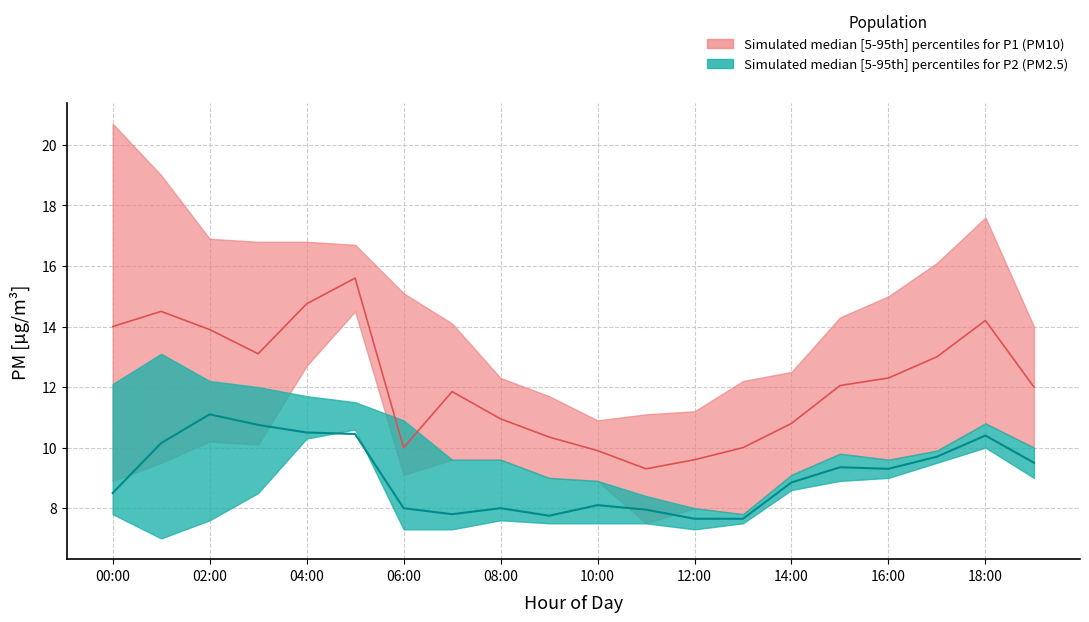

Reading left to right, what are all the values shown in this chart?

P1_upper: 20.7	19.0	16.9	16.8	16.8	16.7	15.1	14.1	12.3	11.7	10.9	11.1	11.2	12.2	12.5	14.3	15.0	16.1	17.6	14.0
P1_lower: 8.9	9.5	10.2	10.1	12.7	14.5	9.1	9.6	9.6	9.0	8.9	7.5	8.0	7.8	9.1	9.8	9.6	9.9	10.8	10.0
P1_median: 14.0	14.5	13.9	13.1	14.8	15.6	10.0	11.8	10.9	10.3	9.9	9.3	9.6	10.0	10.8	12.1	12.3	13.0	14.2	12.0
P2_upper: 12.1	13.1	12.2	12.0	11.7	11.5	10.9	9.6	9.6	9.0	8.9	8.4	8.0	7.8	9.1	9.8	9.6	9.9	10.8	10.0
P2_lower: 7.8	7.0	7.6	8.5	10.3	10.6	7.3	7.3	7.6	7.5	7.5	7.5	7.3	7.5	8.6	8.9	9.0	9.5	10.0	9.0
P2_median: 8.5	10.2	11.1	10.8	10.5	10.4	8.0	7.8	8.0	7.8	8.1	8.0	7.7	7.7	8.8	9.3	9.3	9.7	10.4	9.5